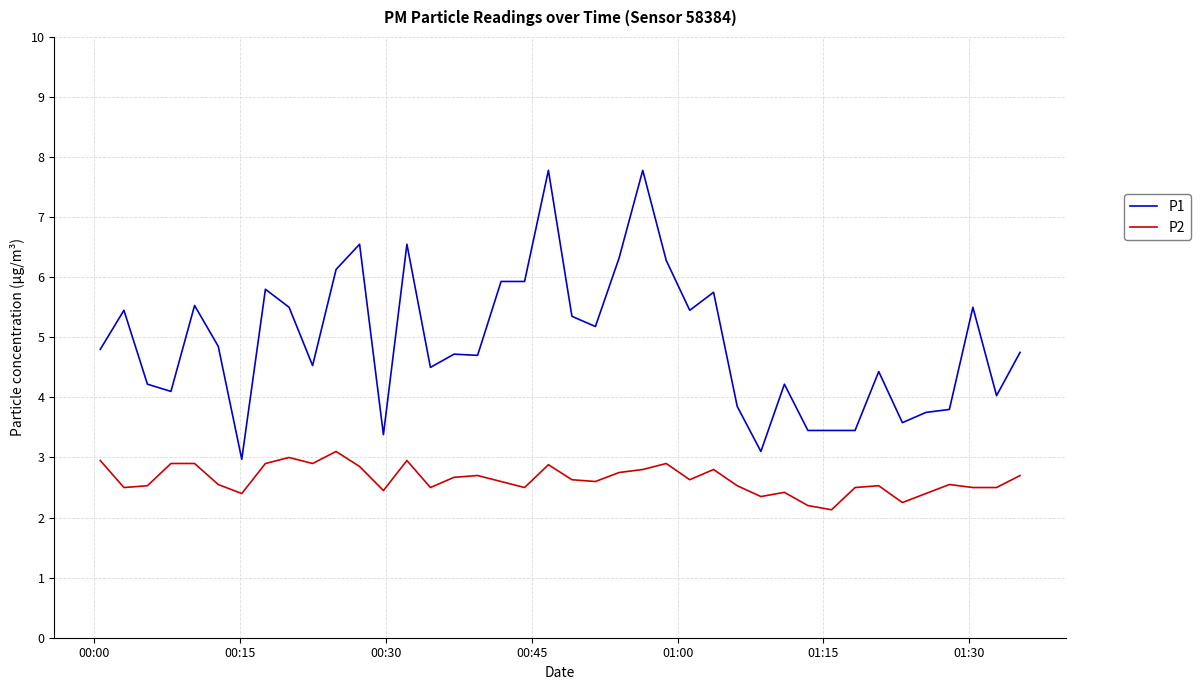

Which series has the largest range (max minus min)?

P1